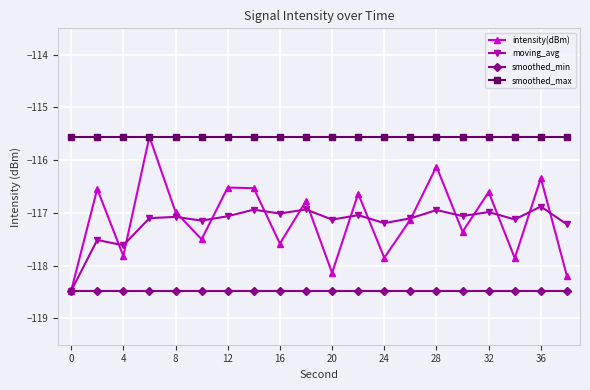

What is the greatest value displayed?

-115.6